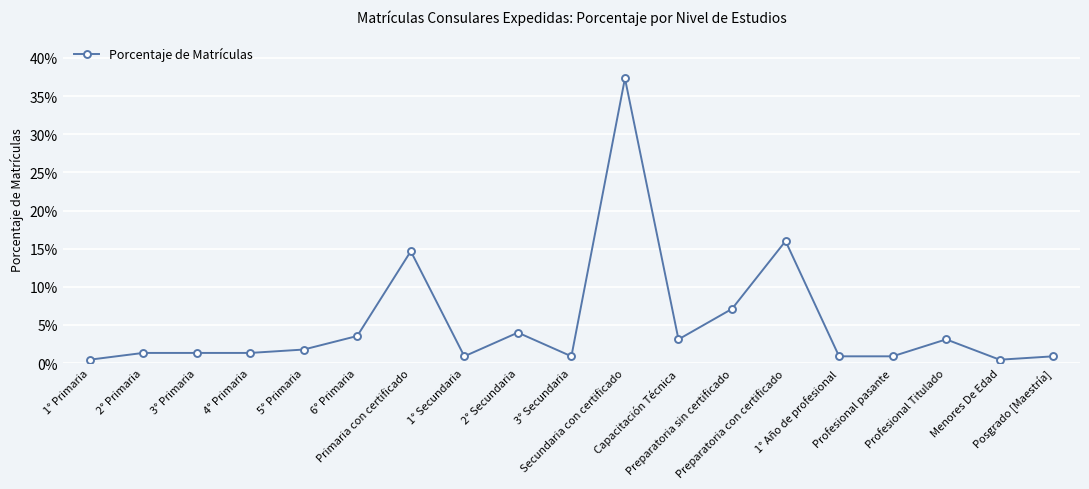

Rank the categories by value from lowest to highest.

1° Primaria, Menores De Edad, 1° Secundaria, 3° Secundaria, 1° Año de profesional, Profesional pasante, Posgrado [Maestría], 2° Primaria, 3° Primaria, 4° Primaria, 5° Primaria, Capacitación Técnica, Profesional Titulado, 6° Primaria, 2° Secundaria, Preparatoria sin certificado, Primaria con certificado, Preparatoria con certificado, Secundaria con certificado